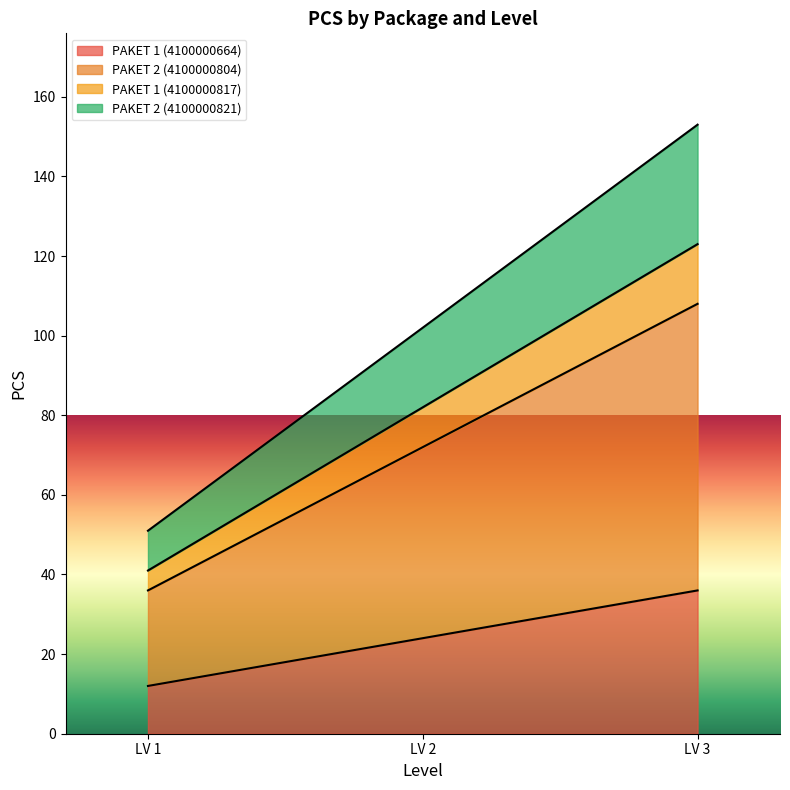

At how many categories does at least one series exceed 99?

2